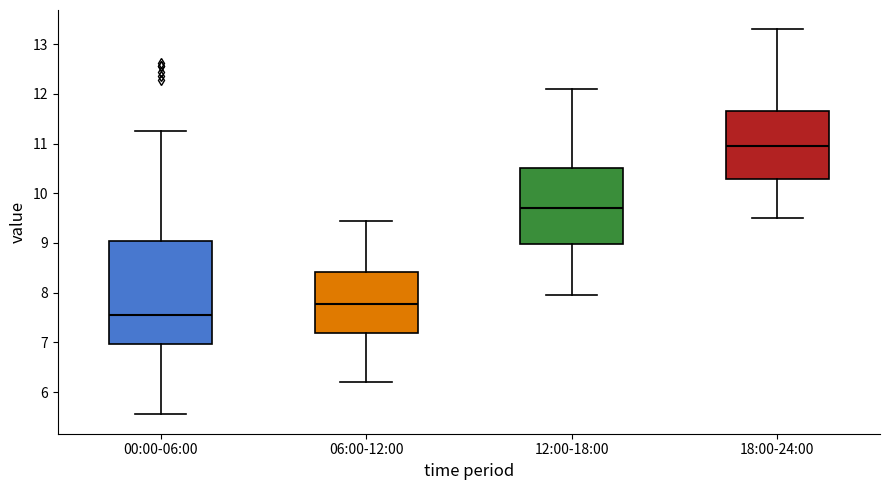

Comparing the boxes themselves (not the whiskers), which one is the tallest?

00:00-06:00